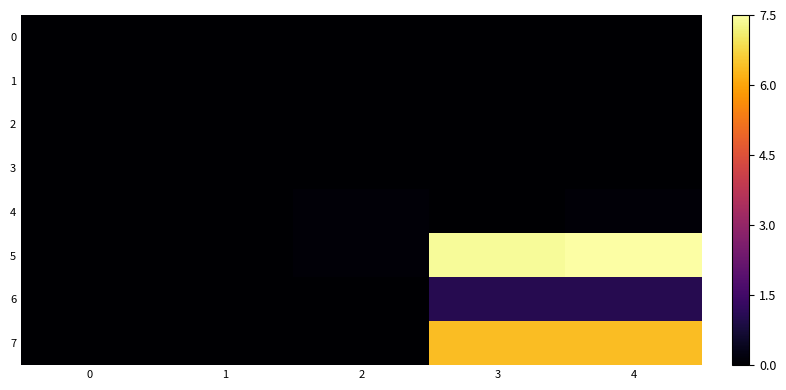

Between 0 and 4, which series saw the biggest shift?

5